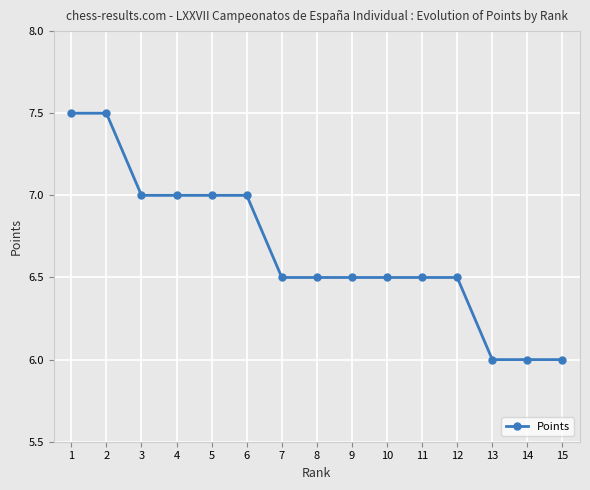

Count the number of categories in the chart.

15